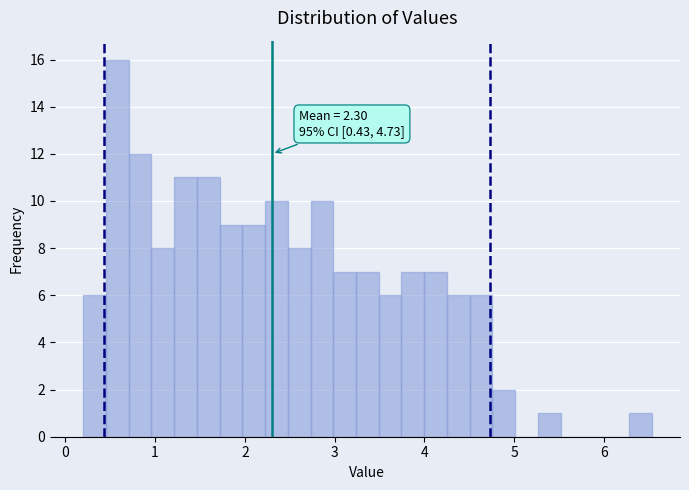

Around what value on the x-axis is the tallest bar? Give the approximate position of its centre, as read against the axis.

0.6